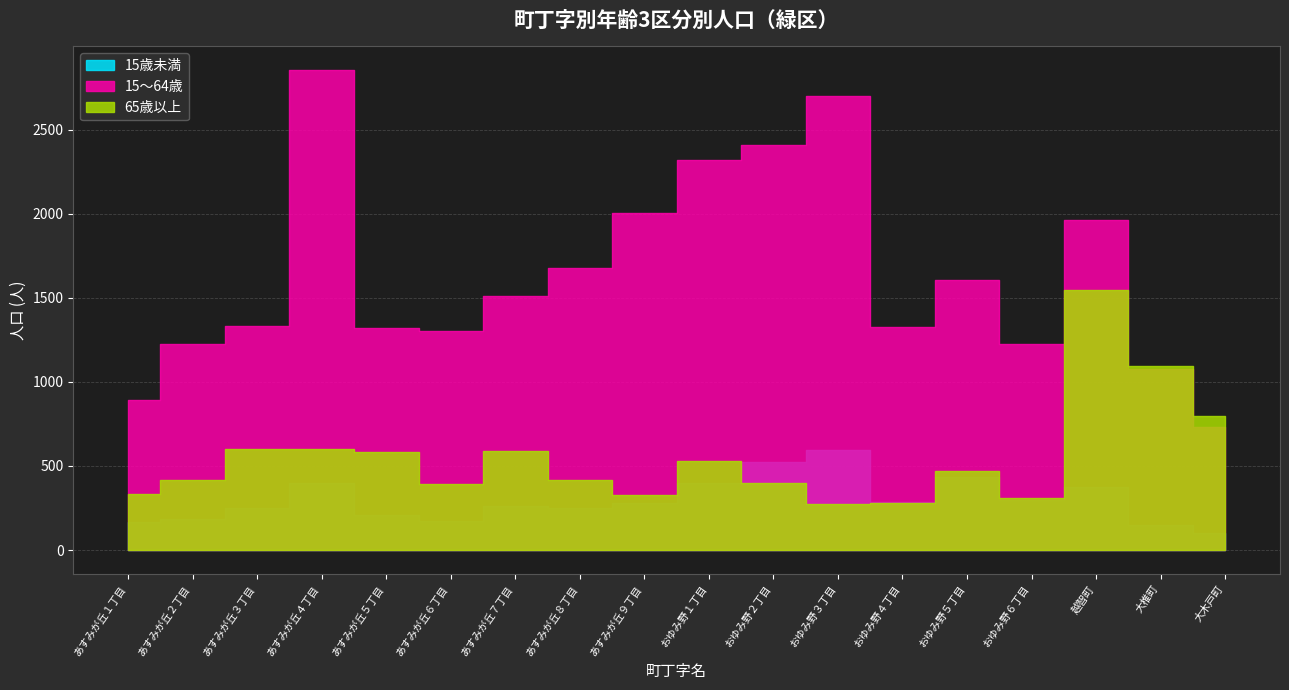

Which has a higher value, 越智町 or あすみが丘５丁目?

越智町